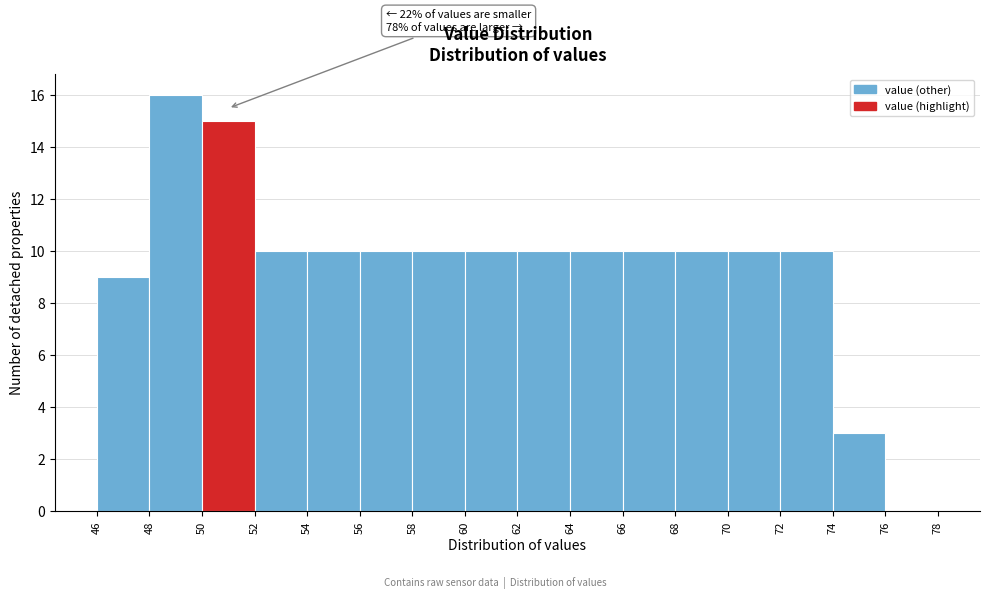

Which range on the x-axis has the tallest bar?

48 to 50